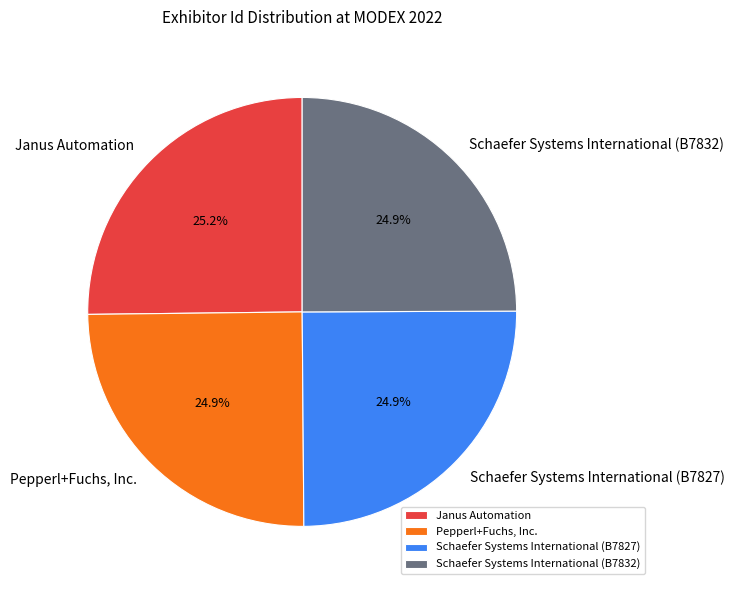

What is the ratio of the value at Janus Automation to the value at Schaefer Systems International (B7832)?

1.0